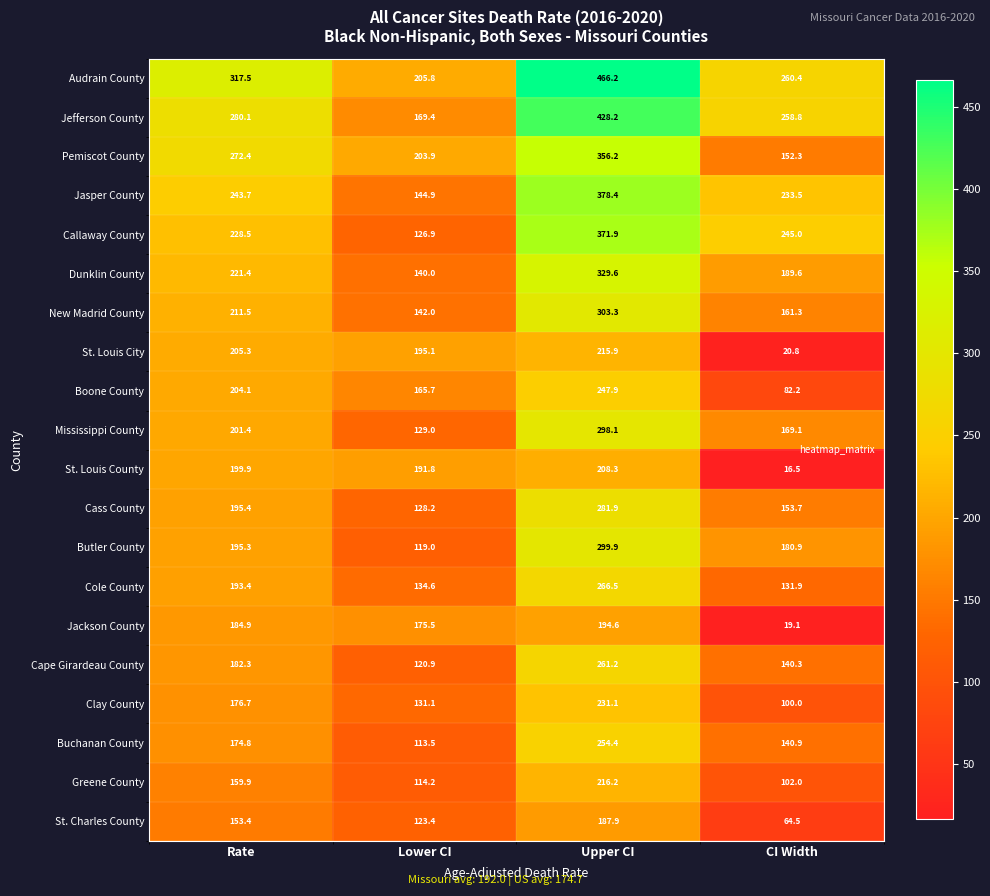

Which series has the widest spread of values?

Audrain County